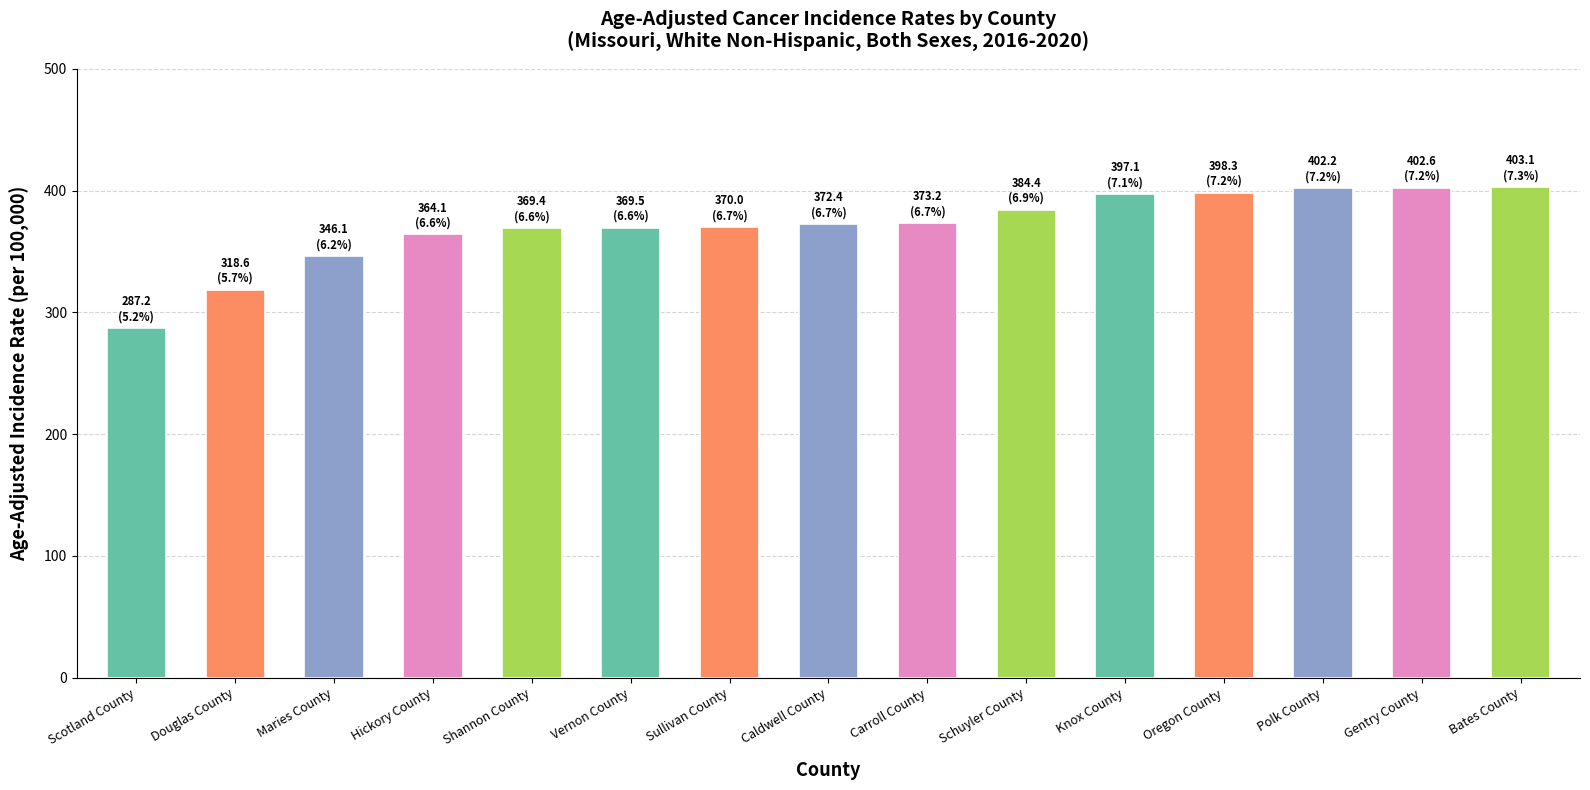

What is the label of the 11th bar from the left?

Knox County